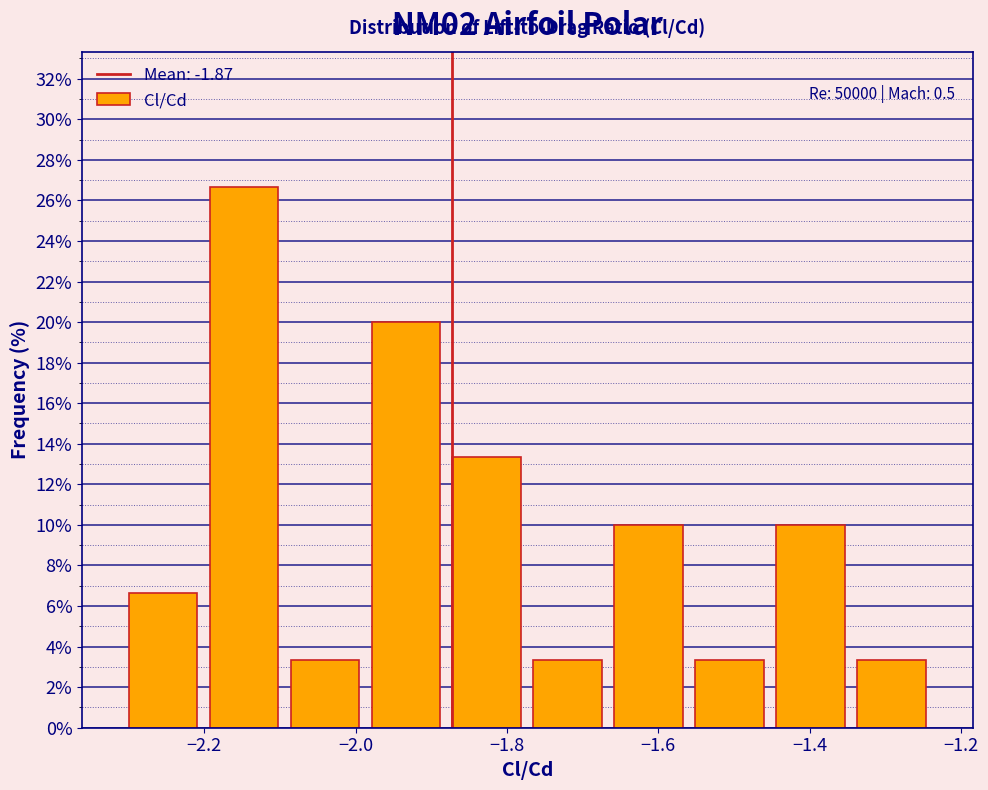

Over which range of the x-axis is the bar tallest?

-2.20 to -2.10